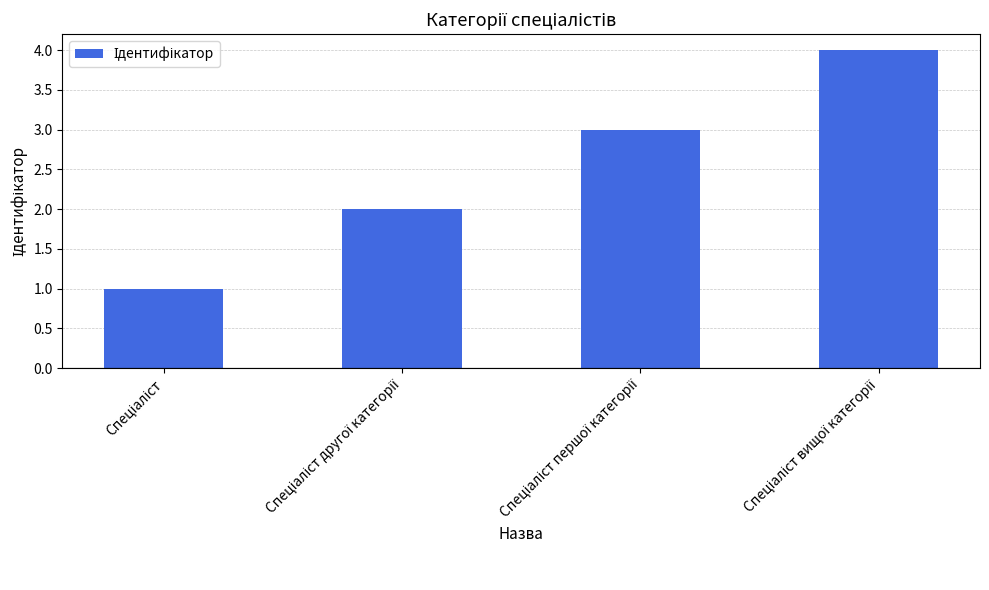

What is the greatest value displayed?

4